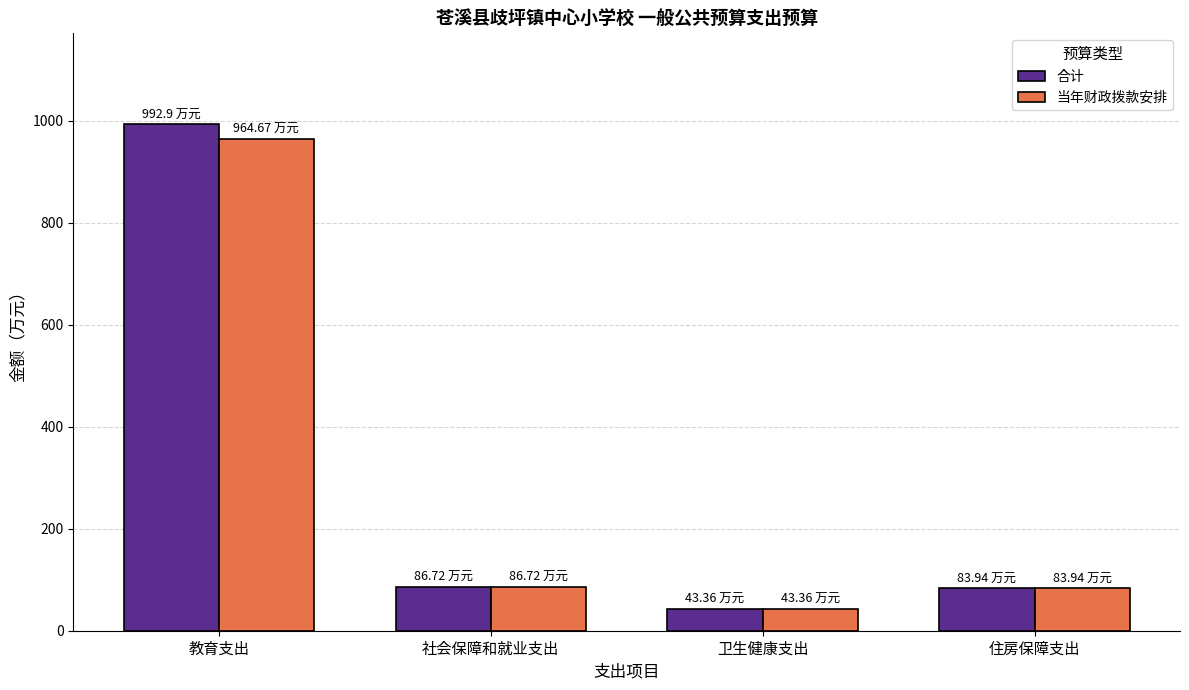

Between 教育支出 and 住房保障支出, which series saw the biggest shift?

合计